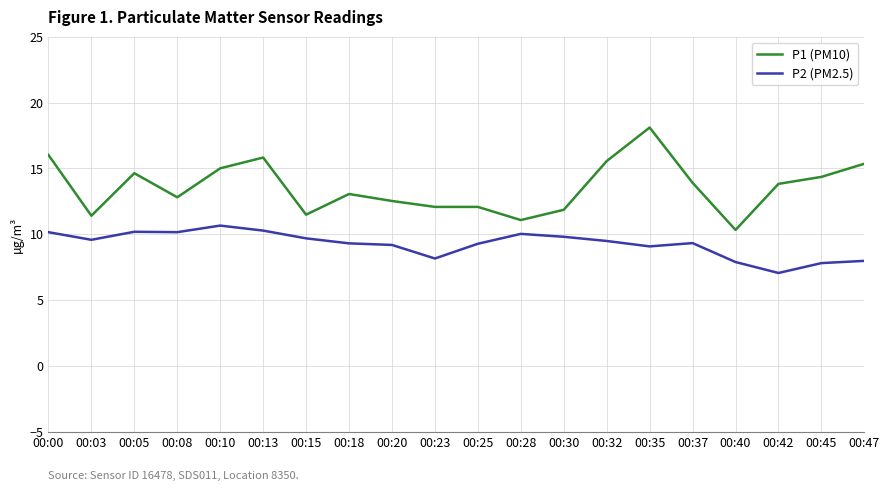

At which label does P1 (PM10) first exceed 13?

00:00